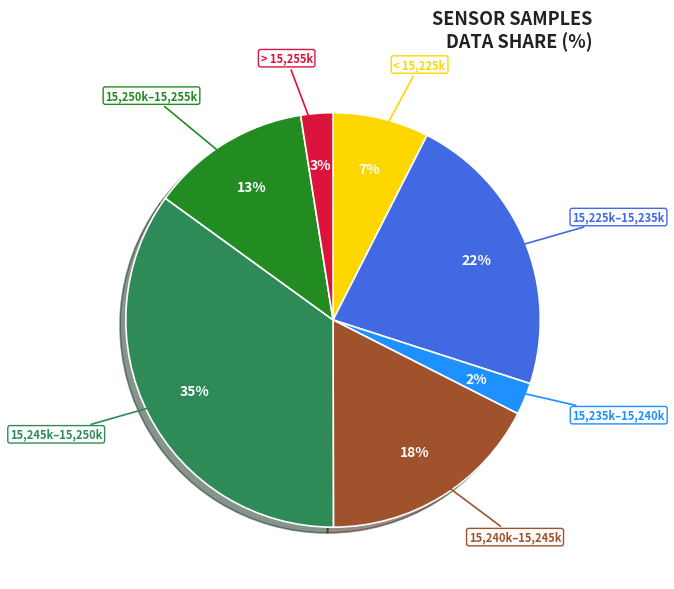

Does 15,235k–15,240k represent more than half of the total?

No